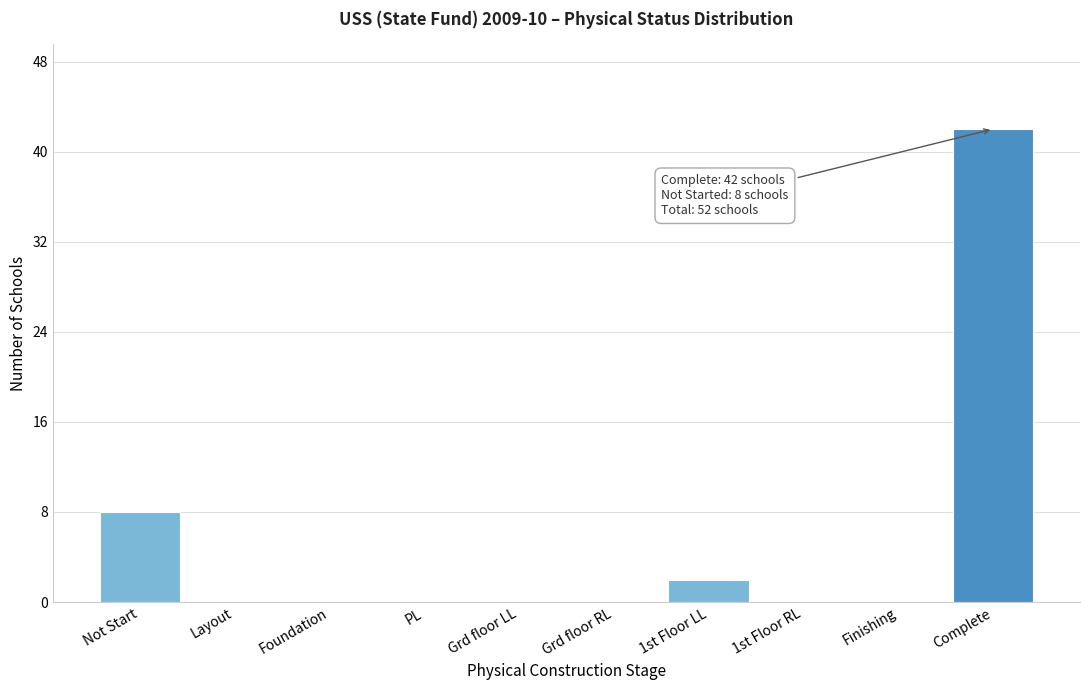

Reading left to right, extract all data points from this chart.

Not Start=8	Layout=0	Foundation=0	PL=0	Grd floor LL=0	Grd floor RL=0	1st Floor LL=2	1st Floor RL=0	Finishing=0	Complete=42